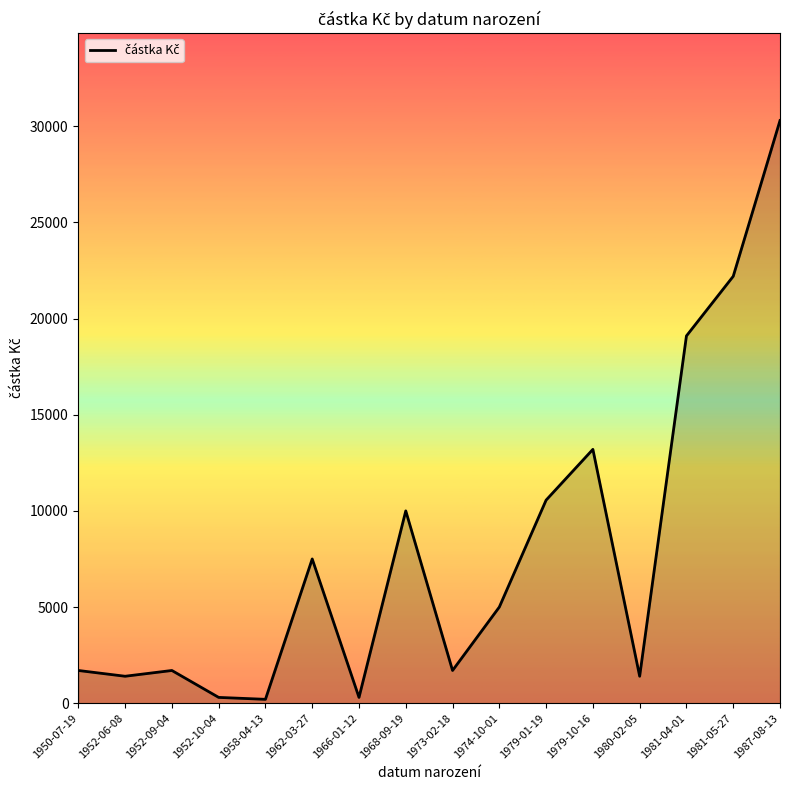

At which category does the chart reach its peak across all series?

1987-08-13